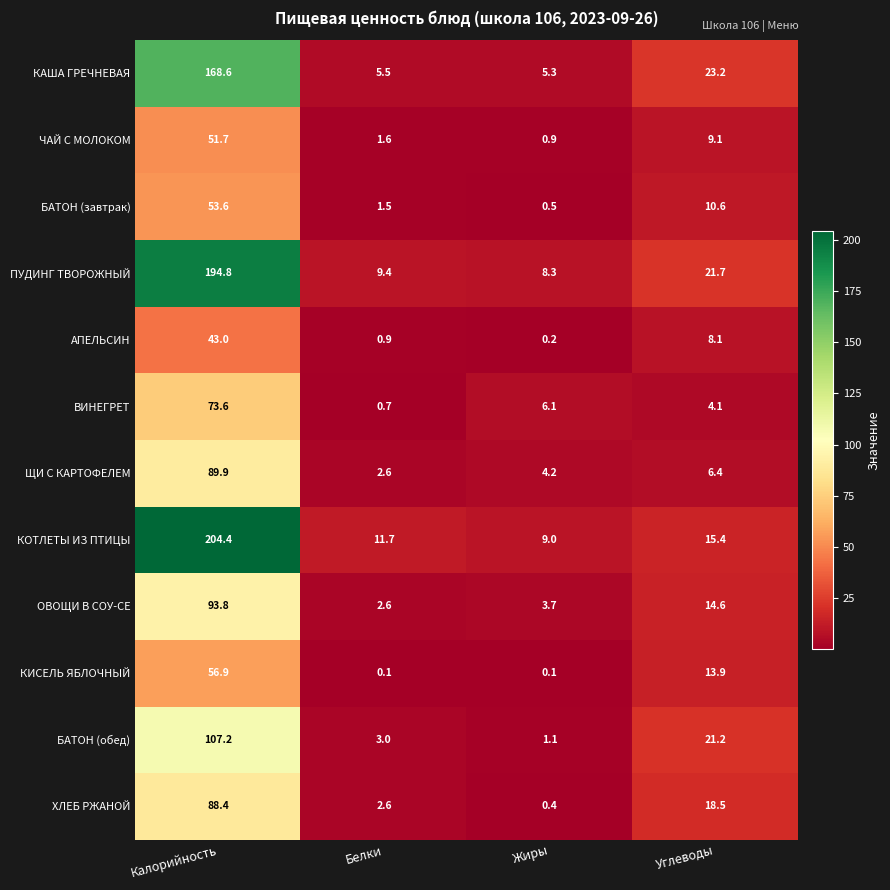

Which series has the largest total across all categories?

КОТЛЕТЫ ИЗ ПТИЦЫ